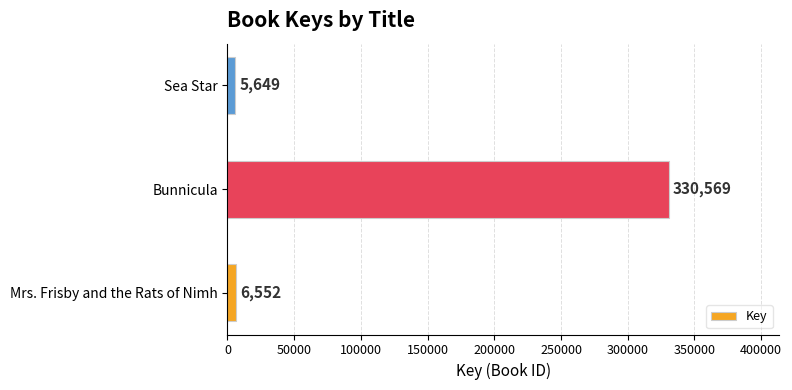

The chart shows a value of 5649 at Sea Star. True or false?

True